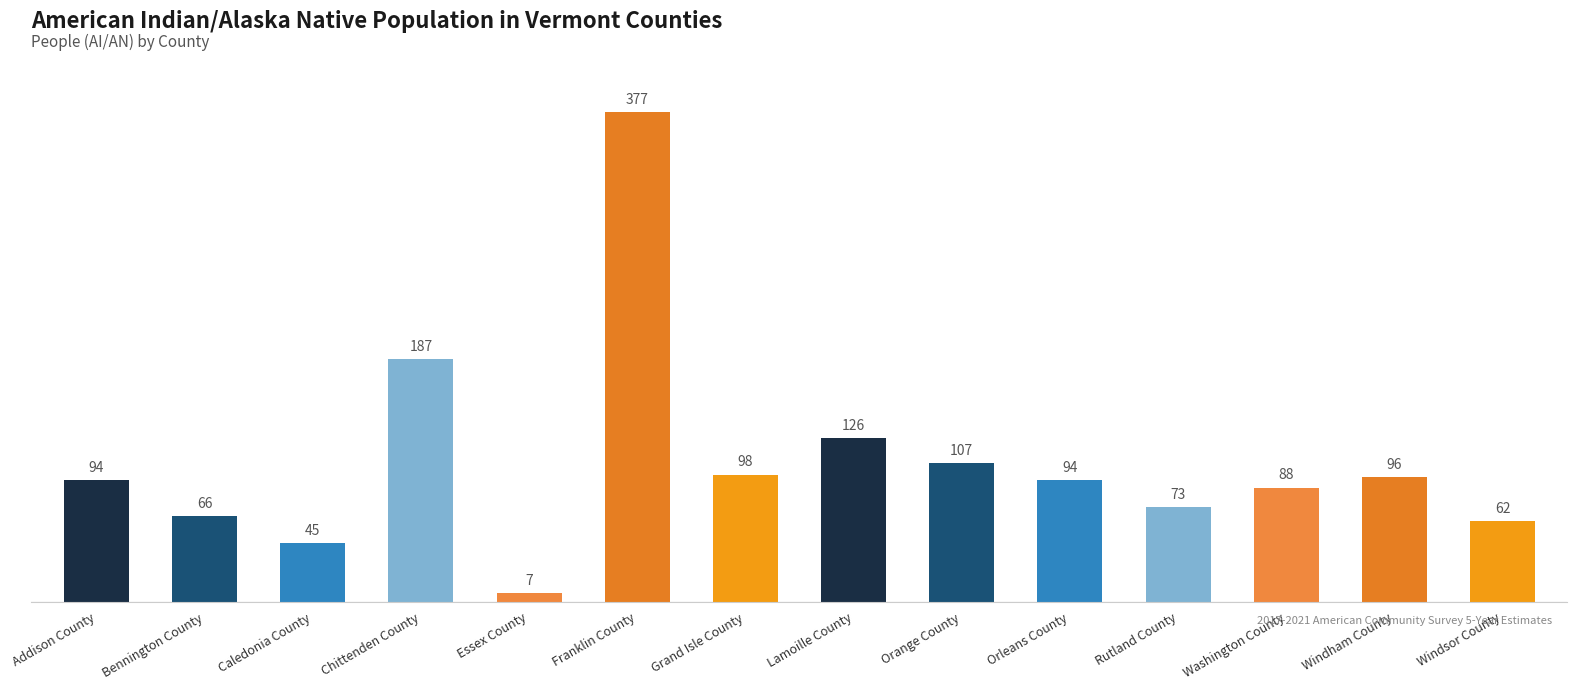

The chart shows a value of 44 at Bennington County. True or false?

False